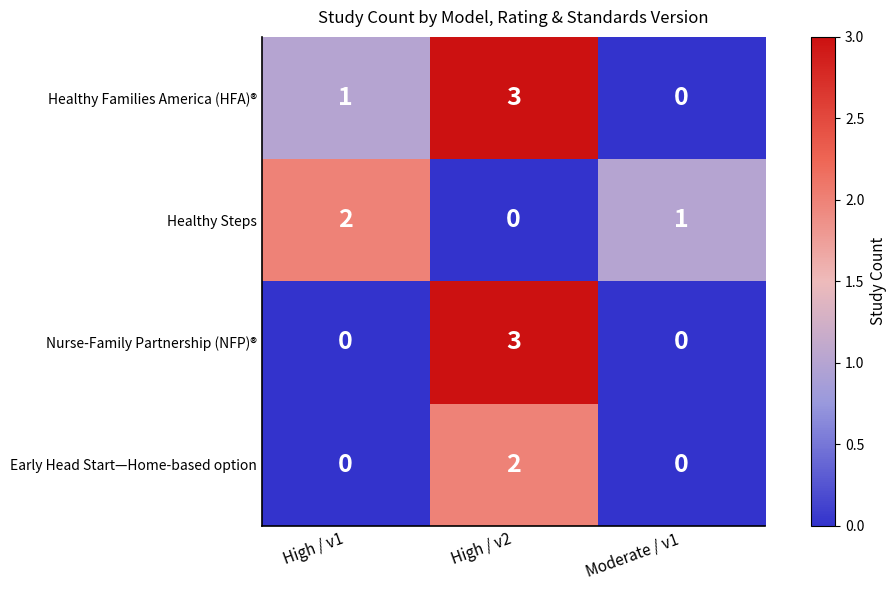

True or false: Healthy Steps has a value of 1 at High / v2.

False